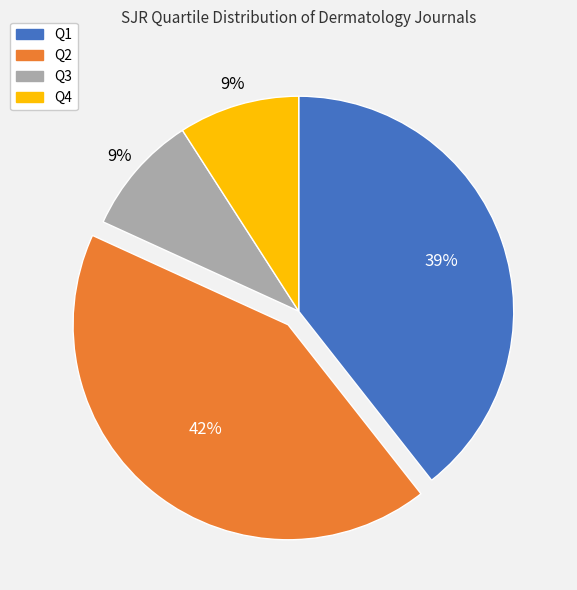

Which has a higher value, Q1 or Q2?

Q2